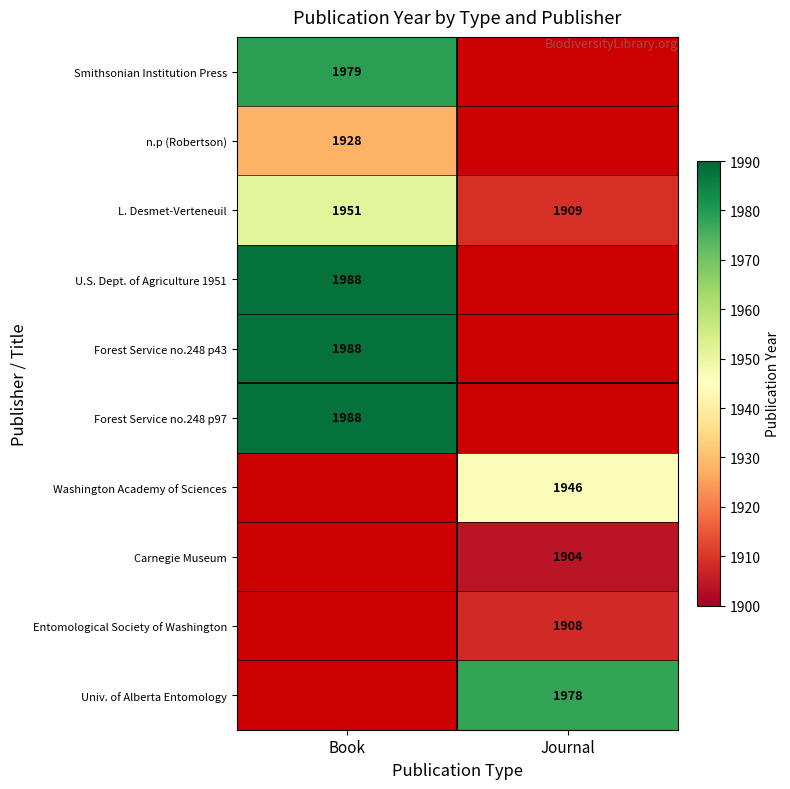

What is the difference between the highest and lowest values at Book?

60.0